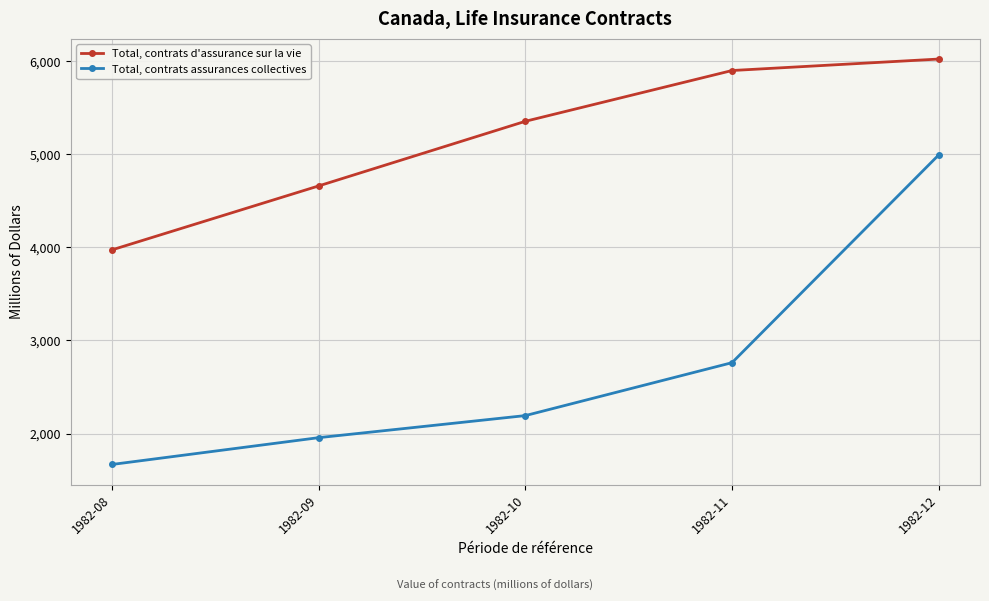

Which label corresponds to the largest value in the chart?

1982-12